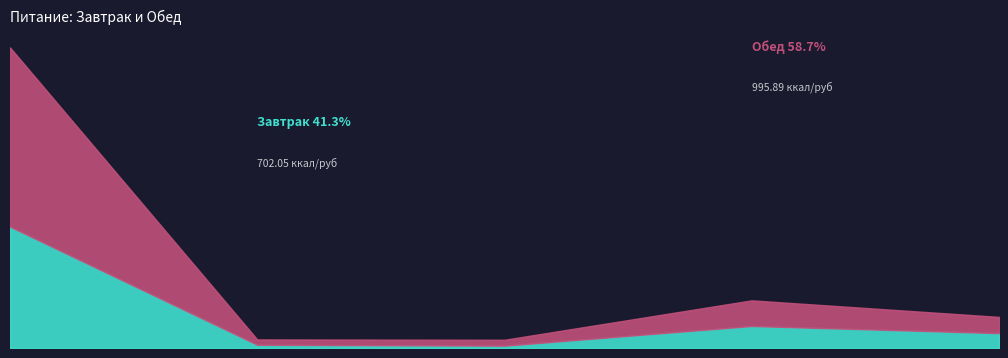

Does the chart have visible grid lines?

No